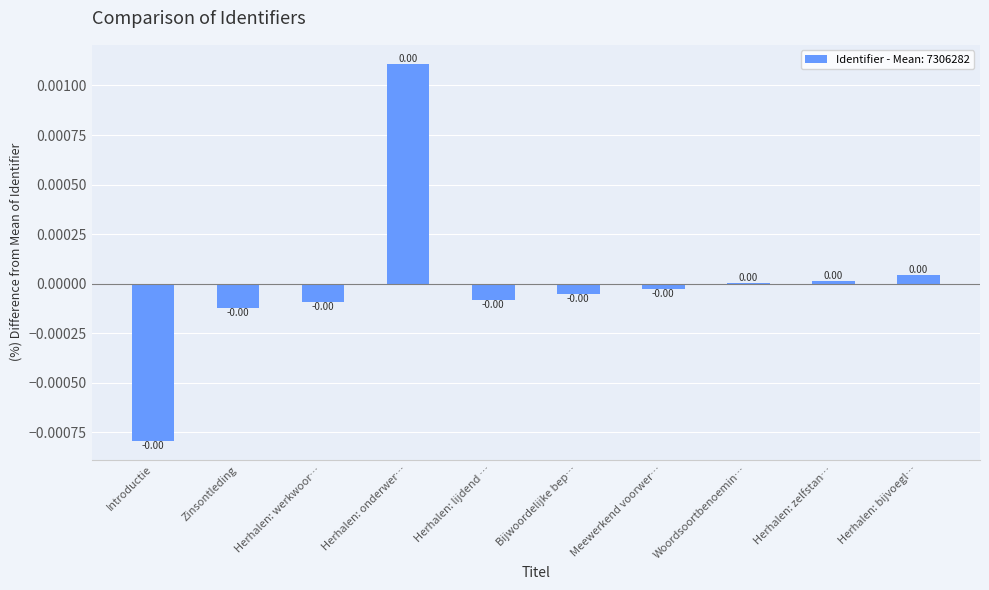

At which label does the data first exceed 0?

Herhalen: onderwer…